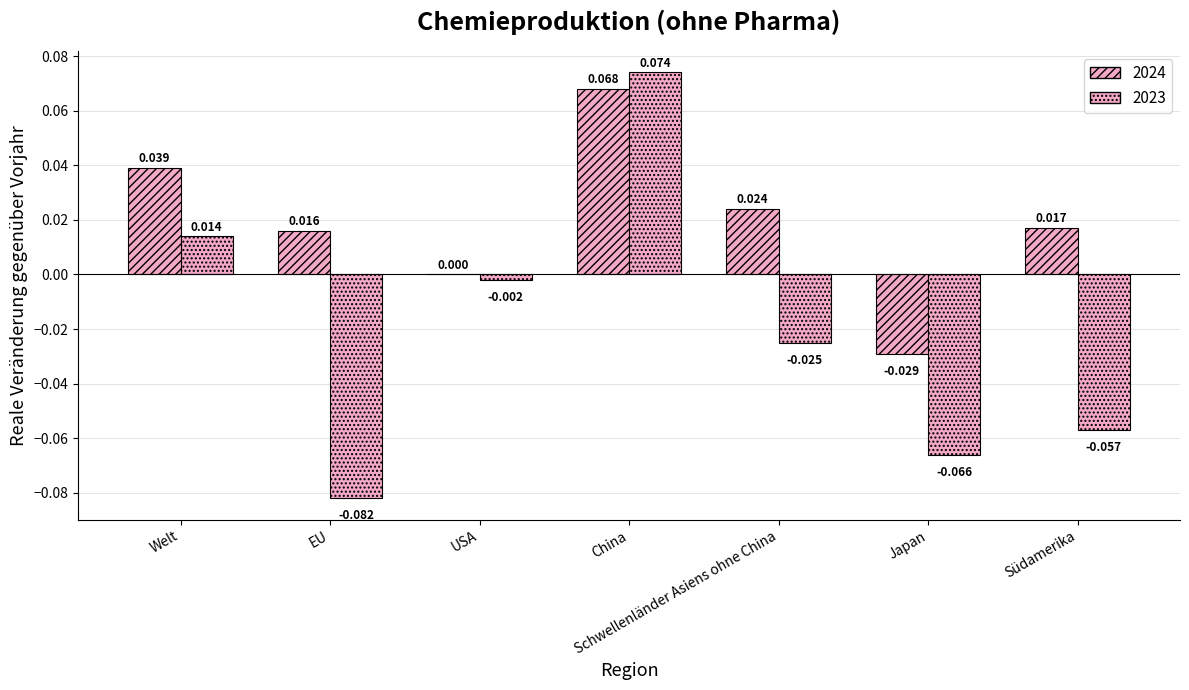

What position from the right is China?

4